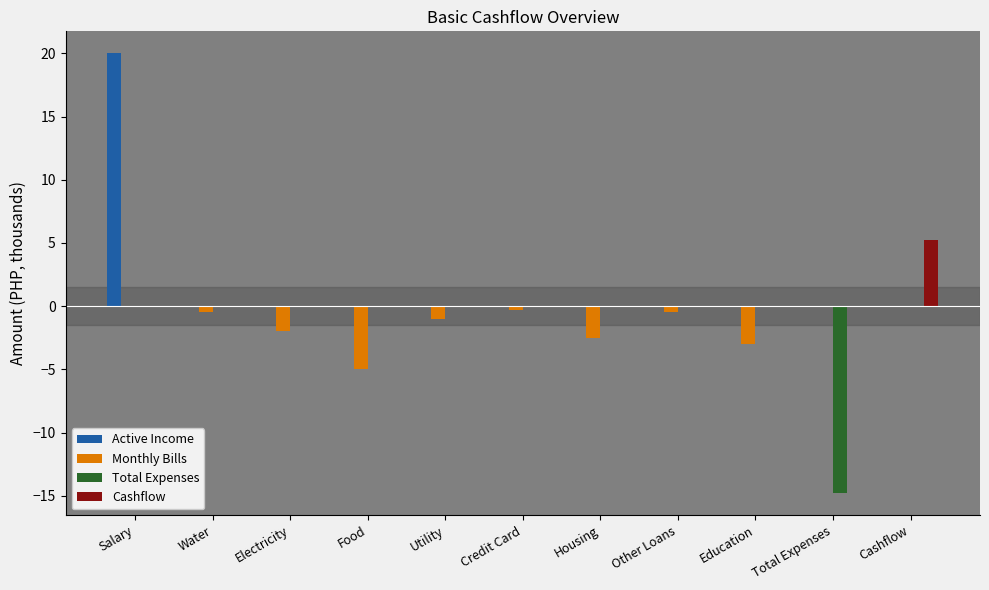

At which category is the sum across all series the highest?

Salary